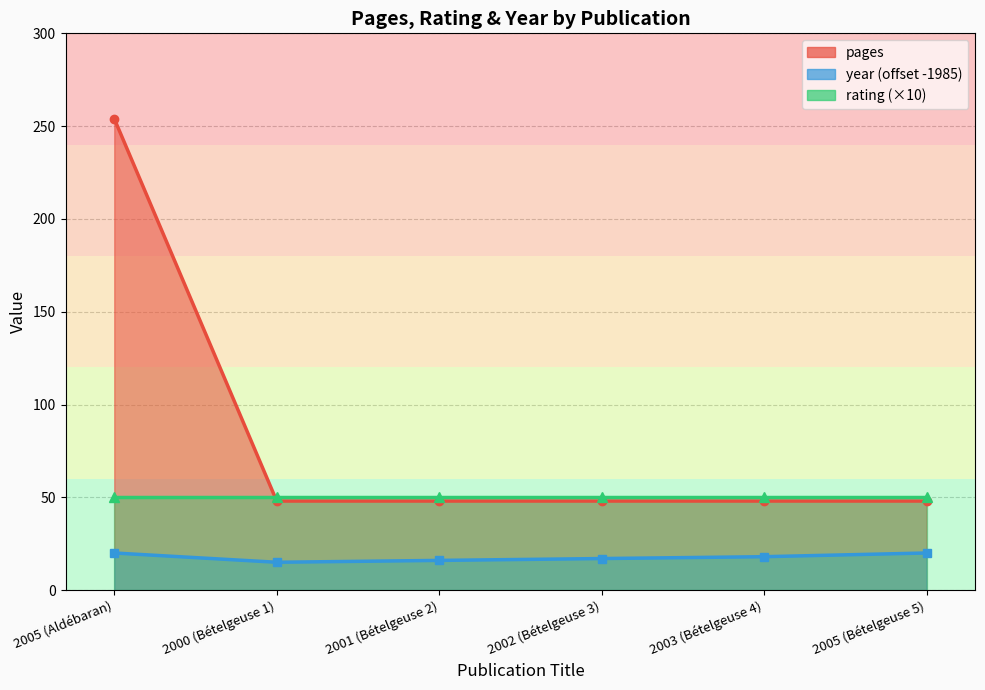

What is the label of the 2nd point from the right?

2003 (Bételgeuse 4)